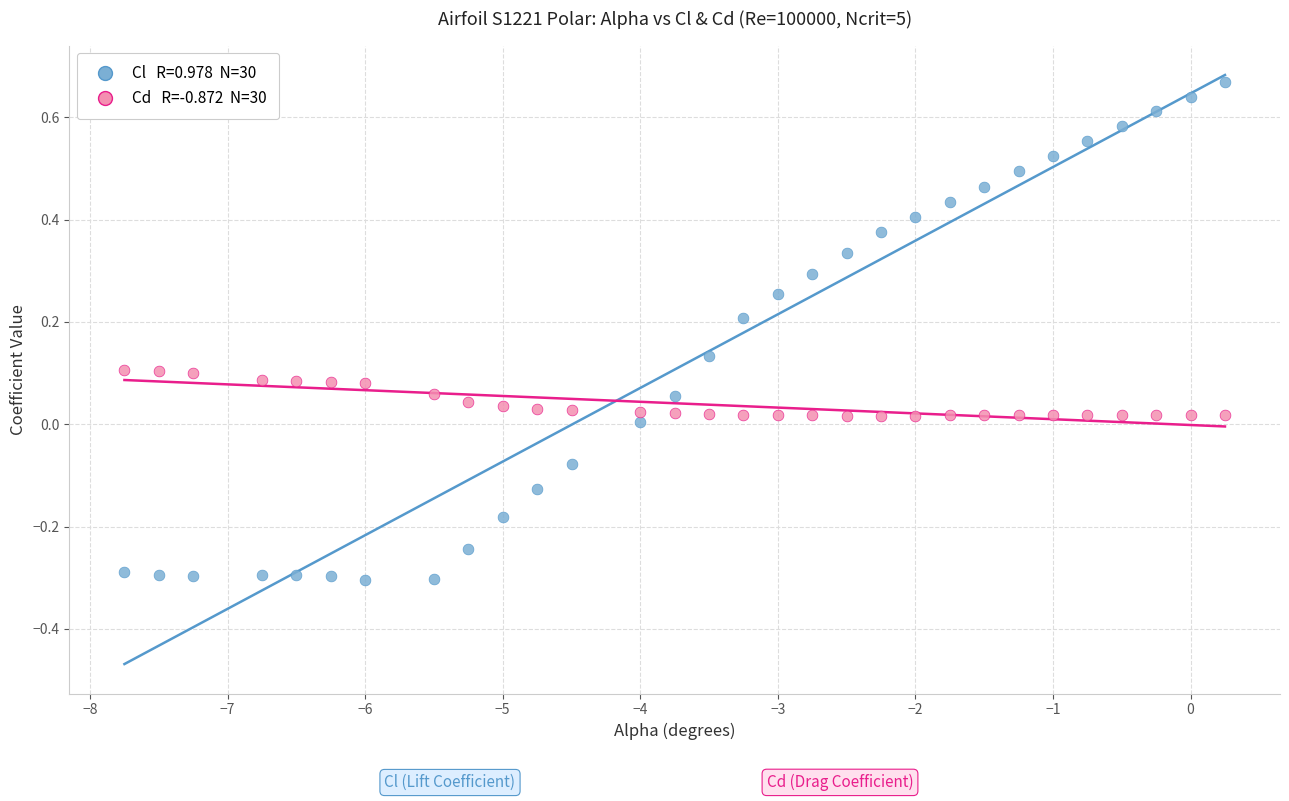

Across all data points, what is the range of Y values (max minus min)?

1.0